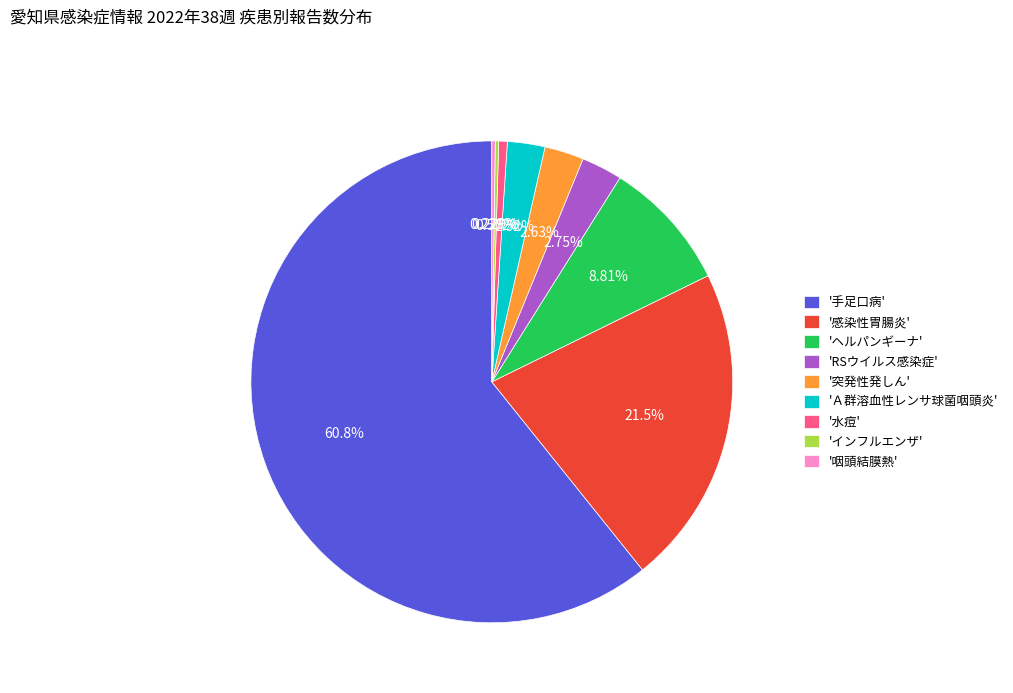

Which slice is the largest?

'手足口病'